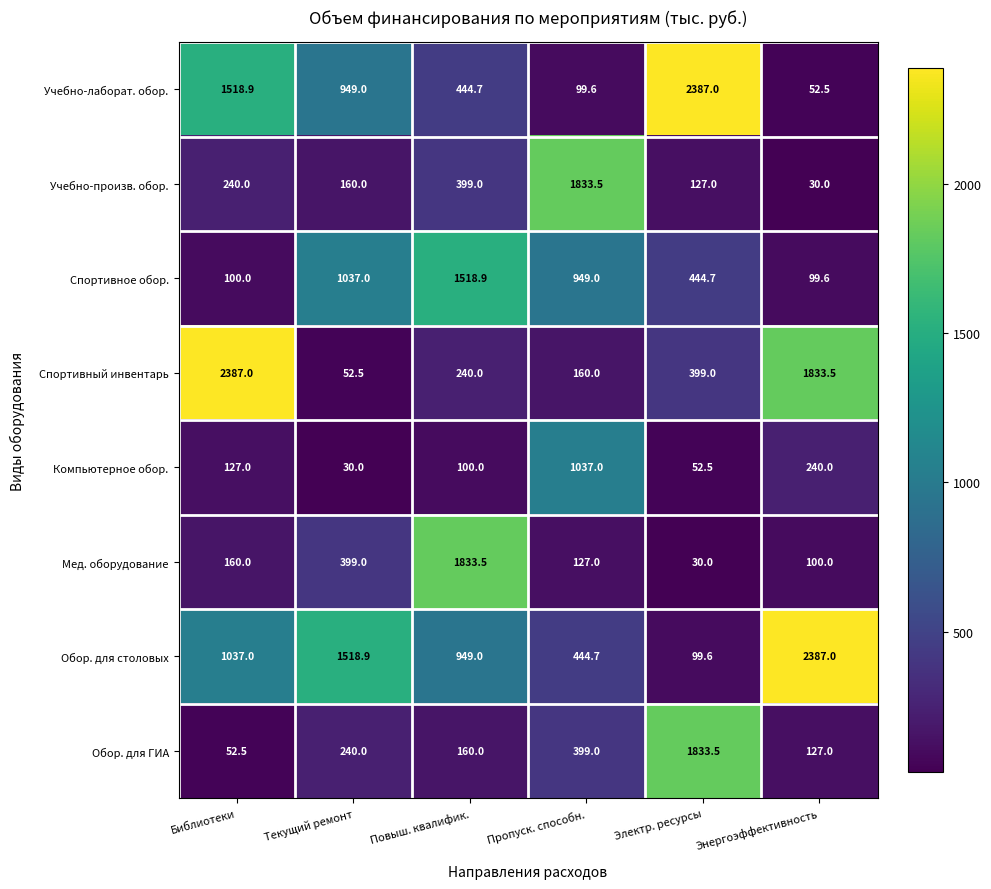

What is the sum of all Спортивное обор. values?

4149.2